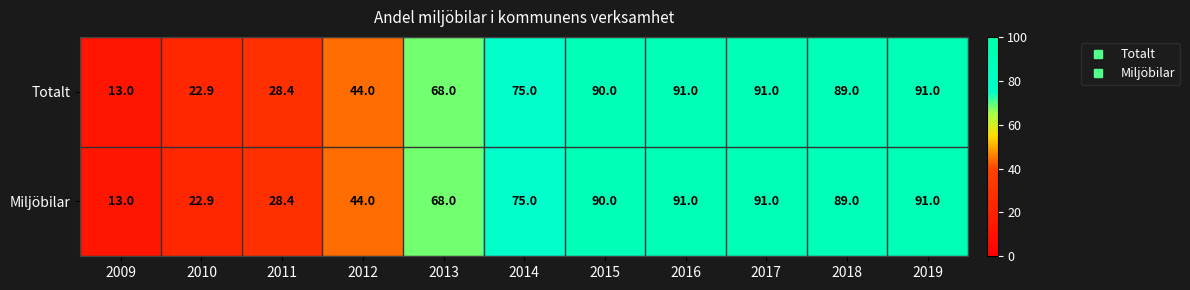

What is the lowest value of the Totalt series?

13.0